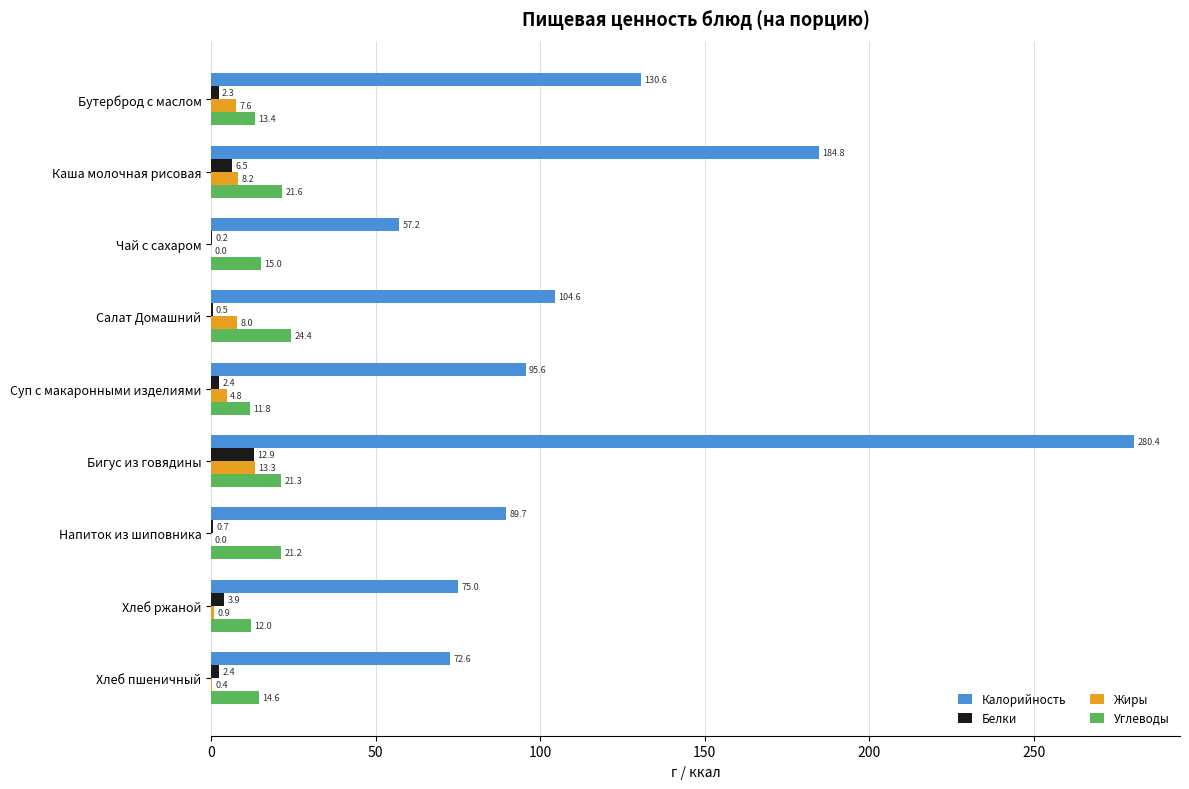

The Калорийность series shows 26.5 at Напиток из шиповника. True or false?

False